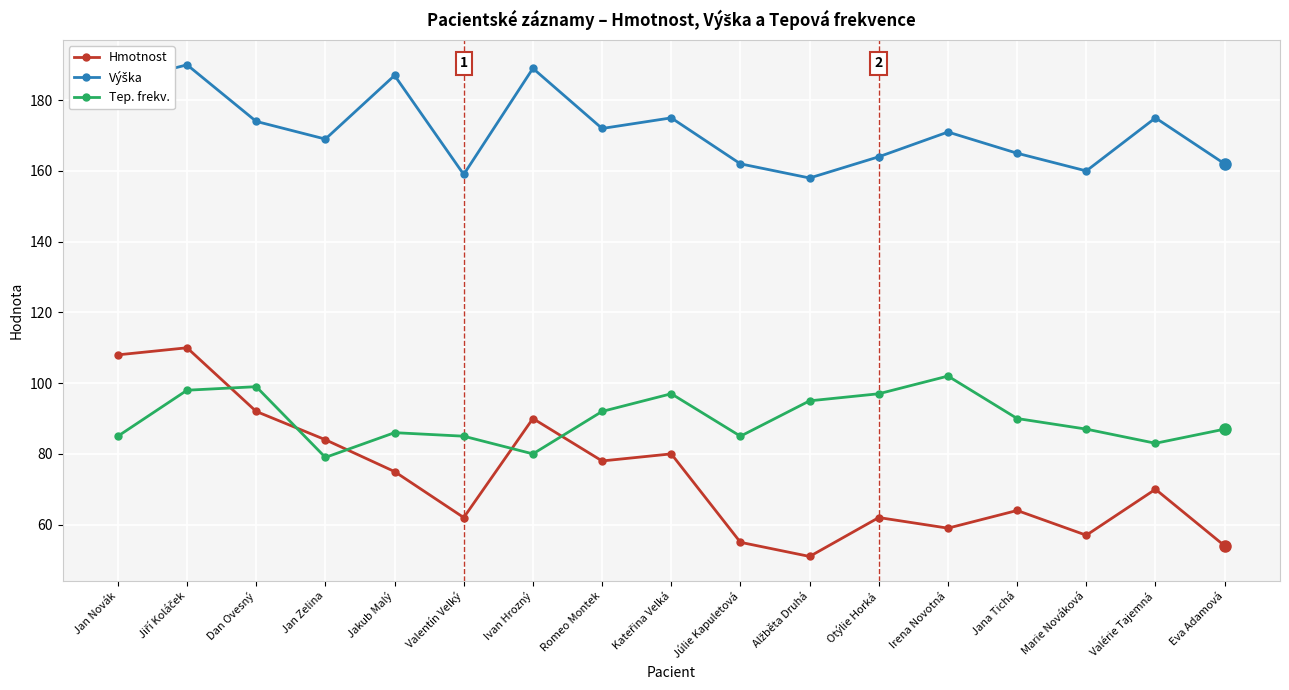

What is the minimum value for Tep. frekv.?

79